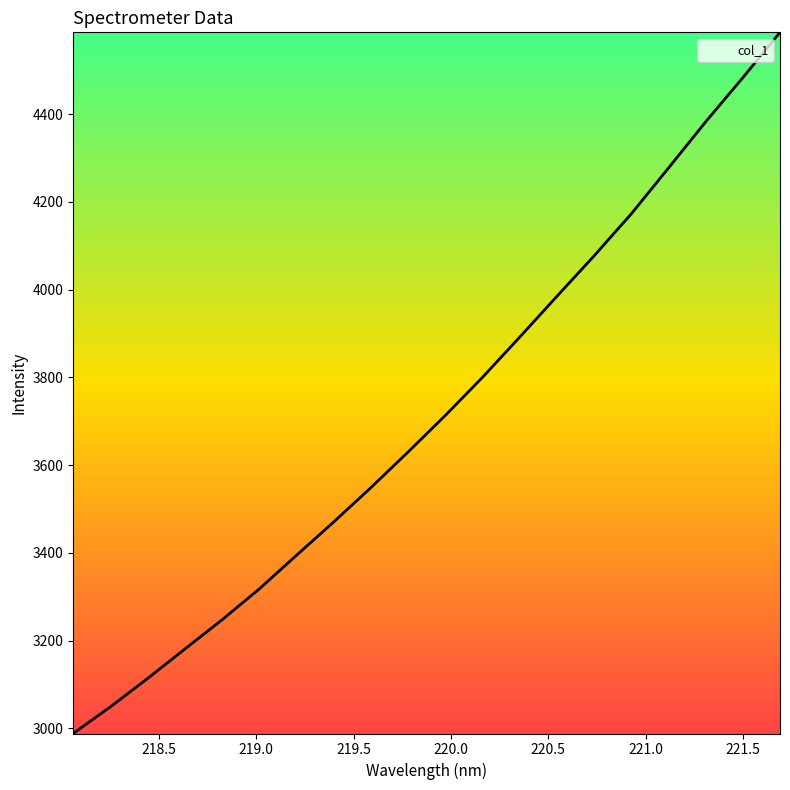

What is the minimum value shown in the chart?

2988.1